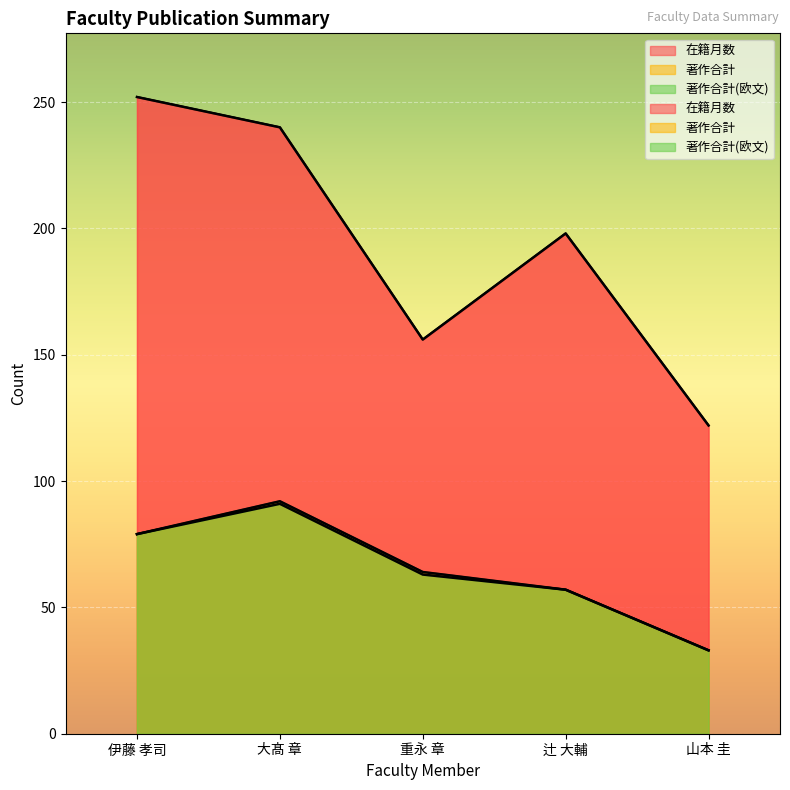

What position from the left is 大髙 章?

2